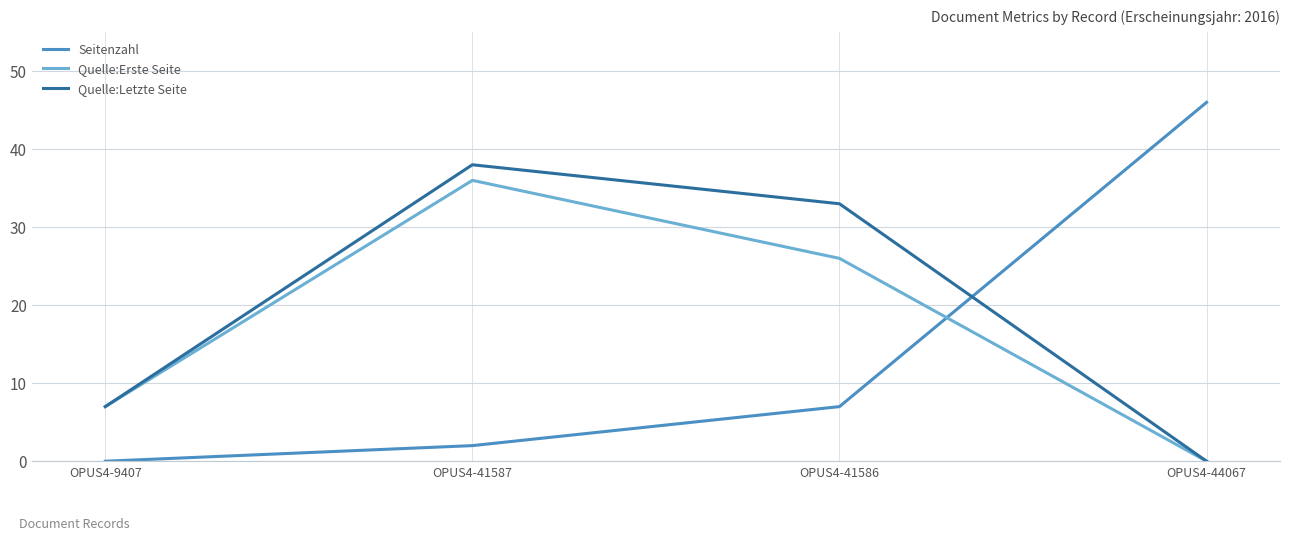

What is the difference between the Quelle:Letzte Seite values at OPUS4-9407 and OPUS4-41586?

26